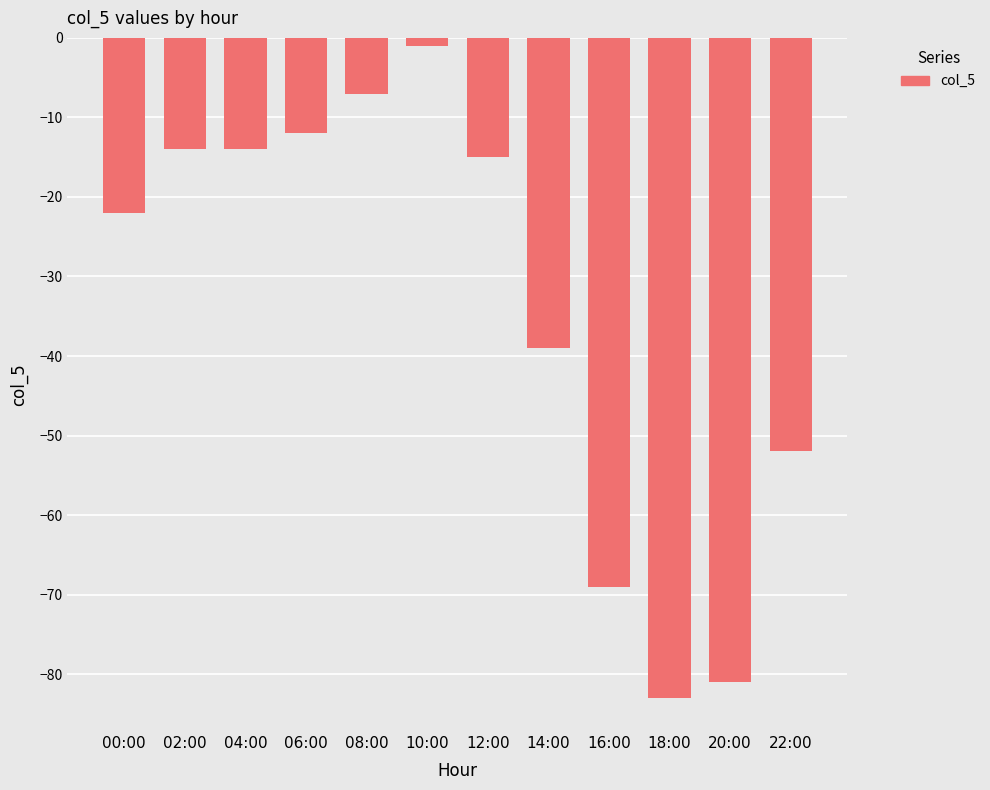

What is the sum of all values?

-409